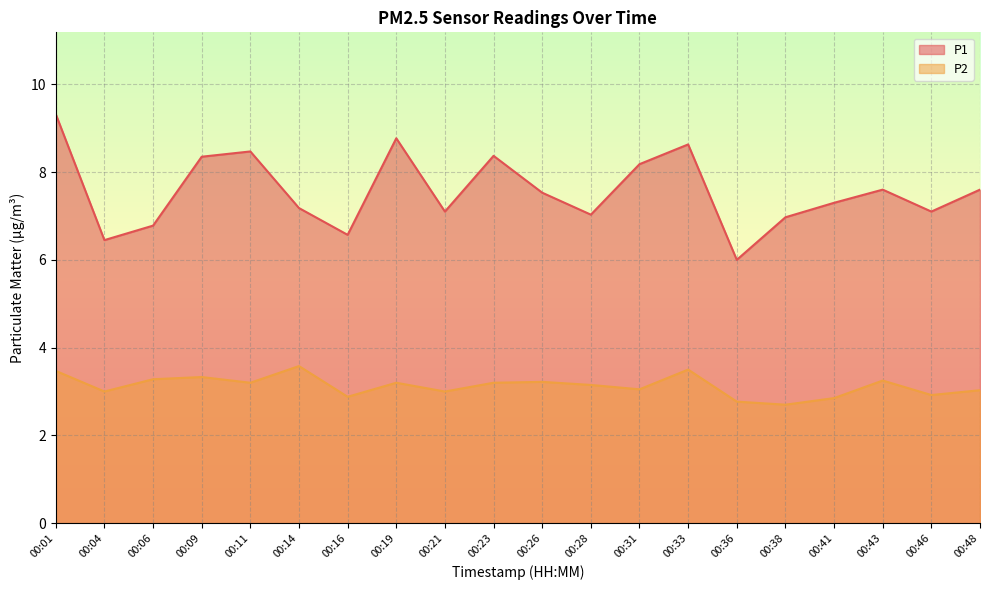

Which has a higher value, 00:26 or 00:33?

00:33